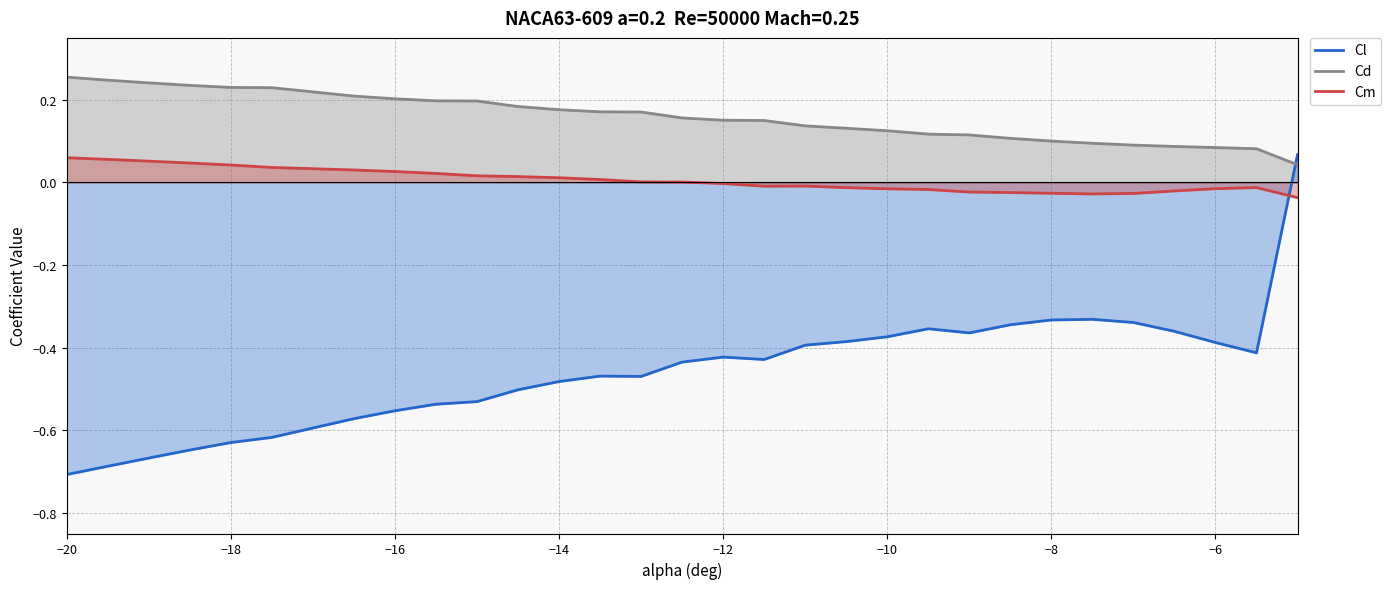

How many intersections are there between Cm and Cl?

1